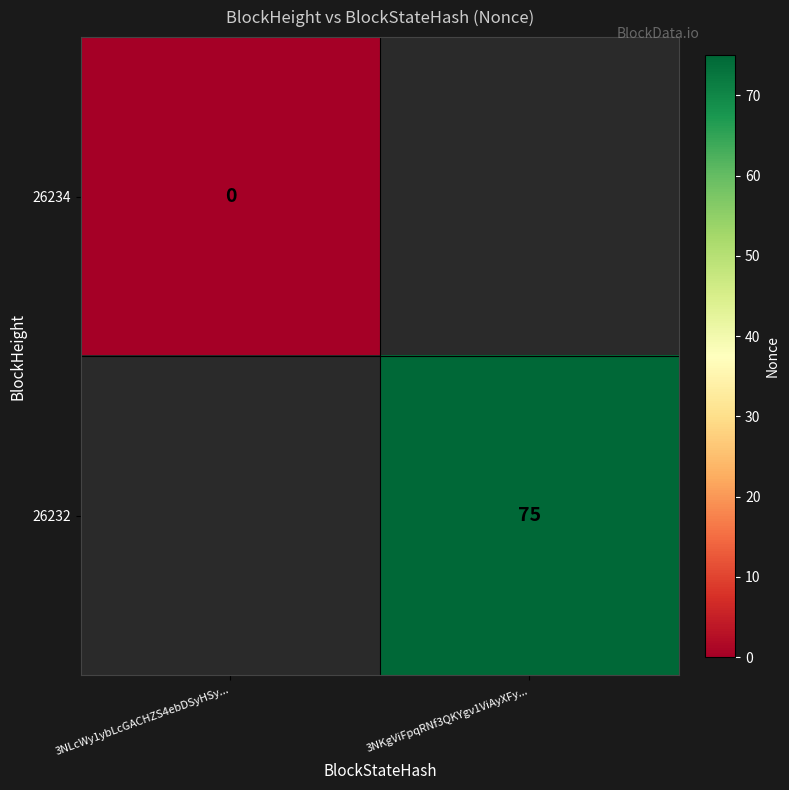

Is the value of 26234 at 3NLcWy1ybLcGACHZS4ebDSyHSy... greater than the value of 26232 at 3NKgViFpqRNf3QKYgv1ViAyXFy...?

No